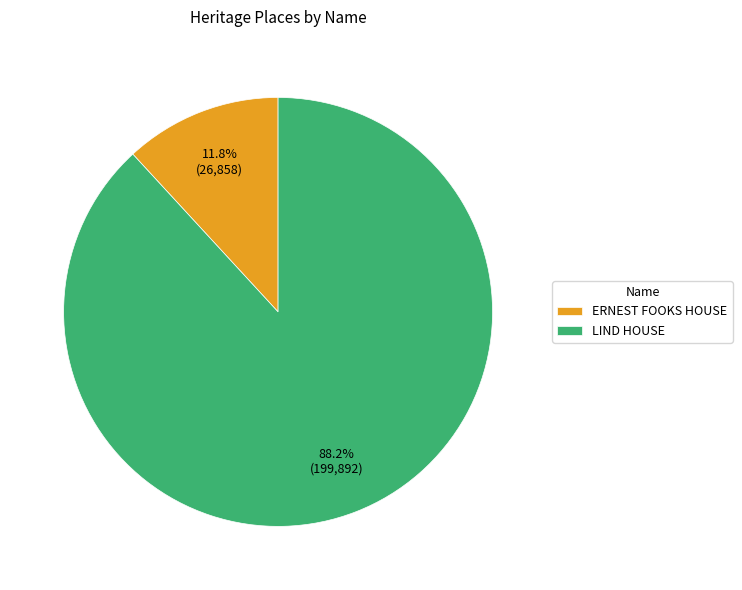

To the nearest percent, what portion does LIND HOUSE represent?

88%